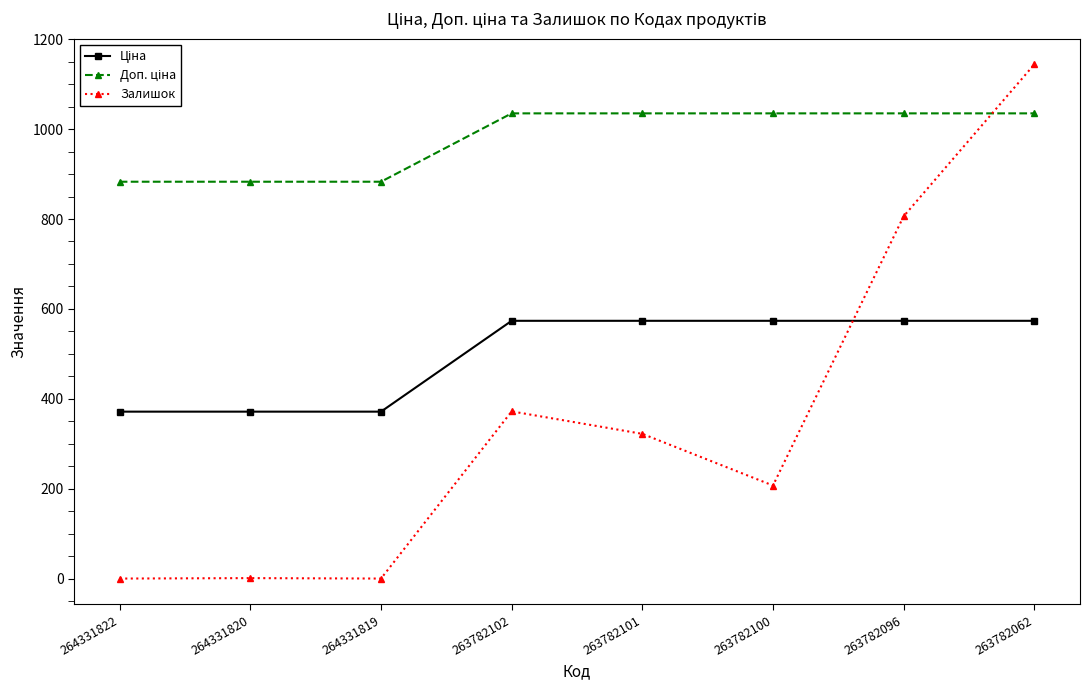

At which category is the sum across all series the highest?

263782062